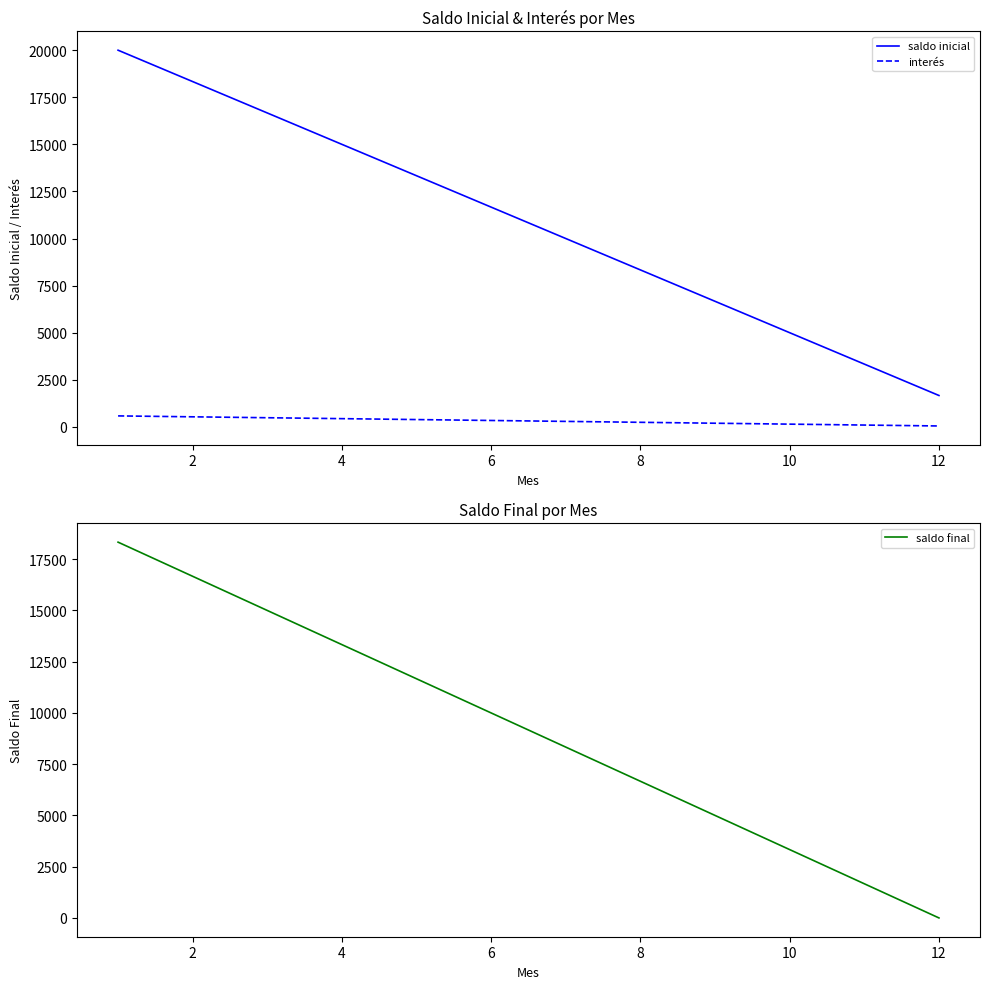

What is the maximum value shown in the chart?

20000.0